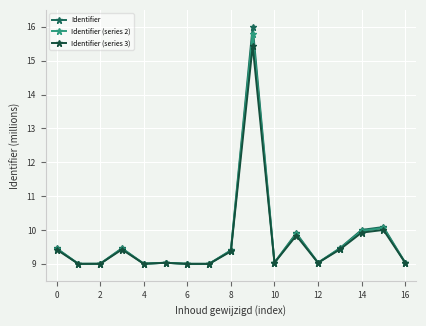

What is the smallest value displayed?

9.0